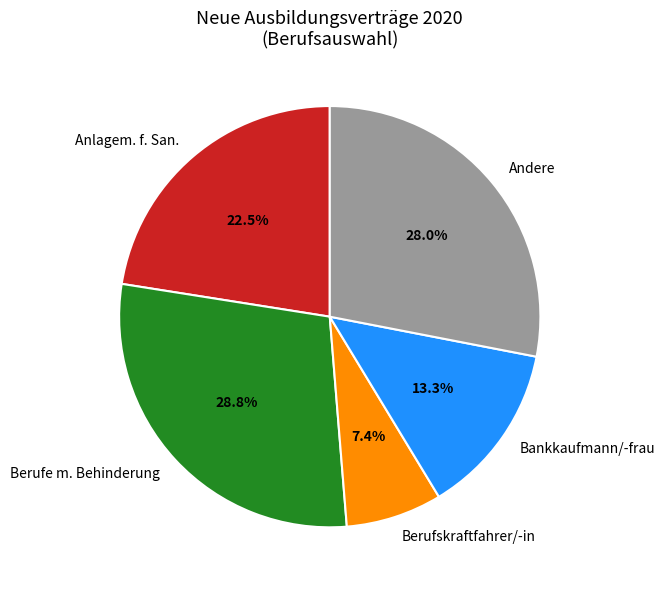

Count the number of slices in the pie.

5